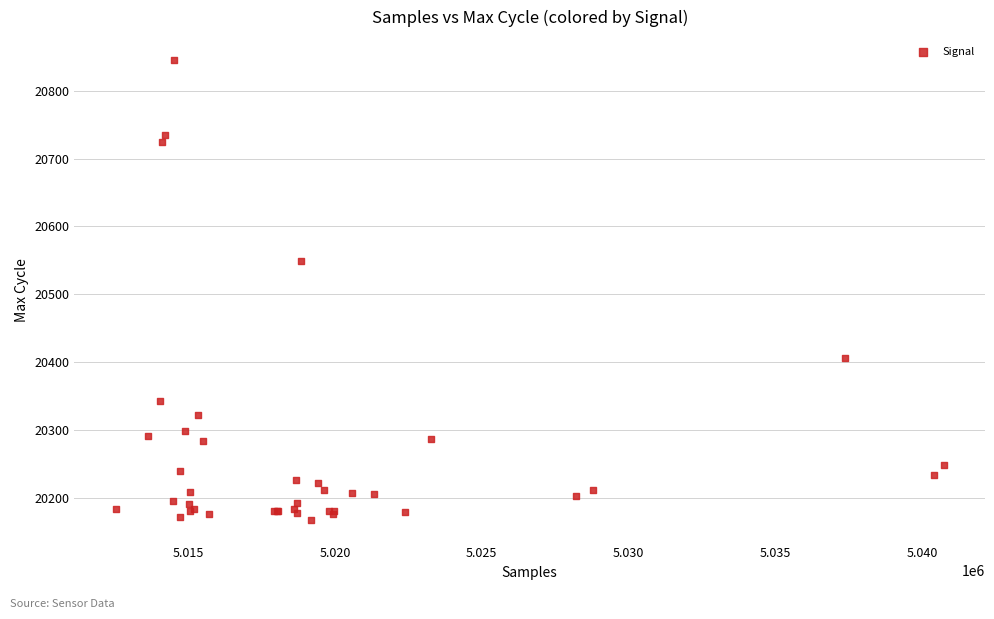

What Y value in the scatter plot is closest to 20506?

20549